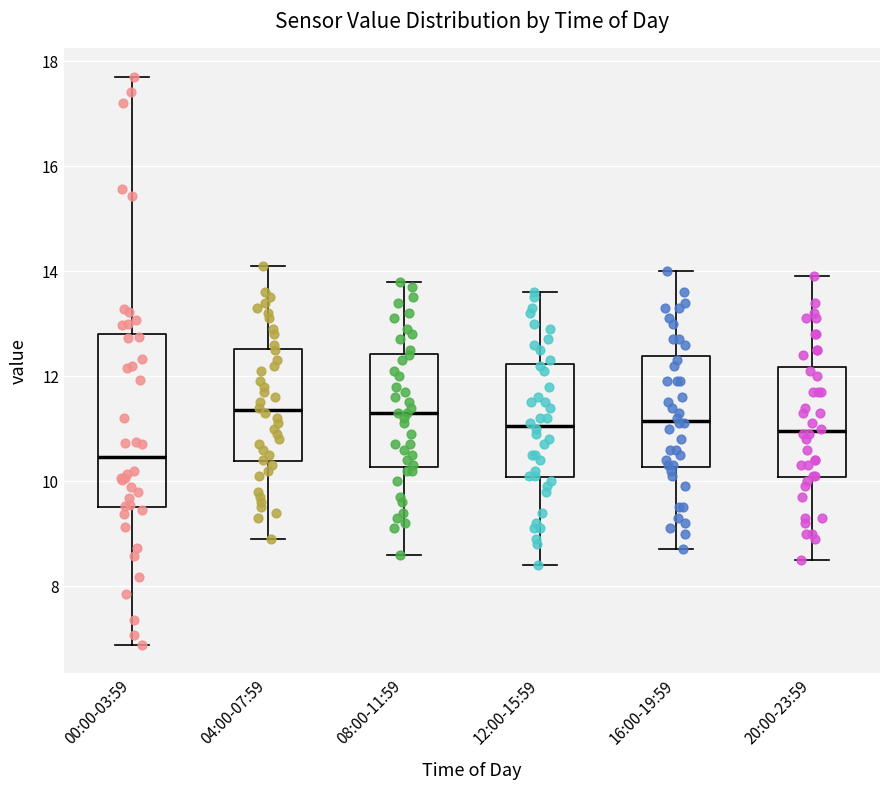

Comparing the boxes themselves (not the whiskers), which one is the tallest?

00:00-03:59